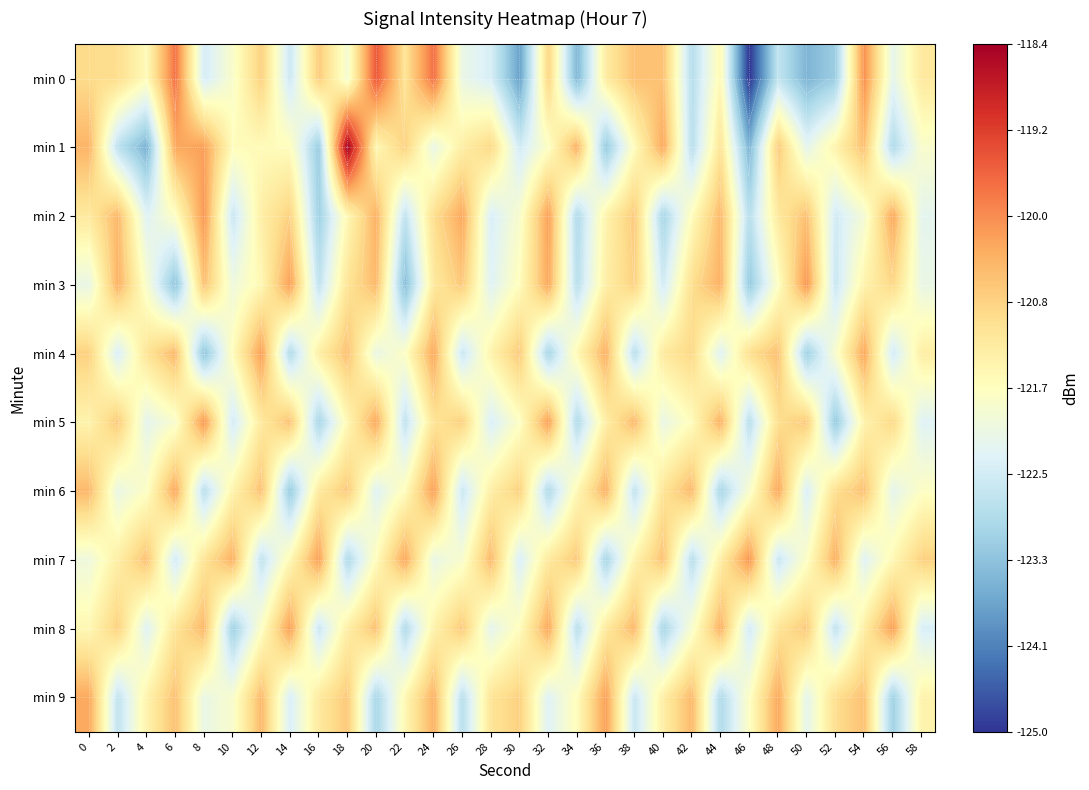

What is the approximate value of min 5 at 16?

-123.0